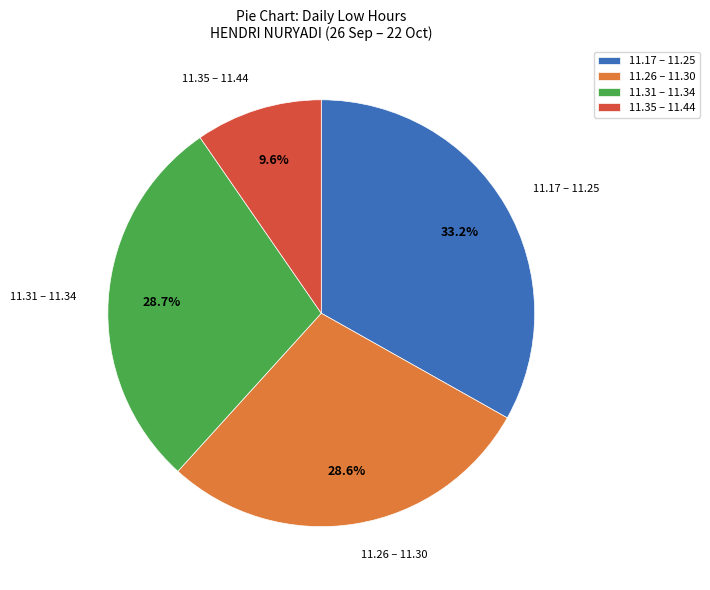

Approximately how many times larger is the value at 11.35 – 11.44 compared to 11.31 – 11.34?

0.3